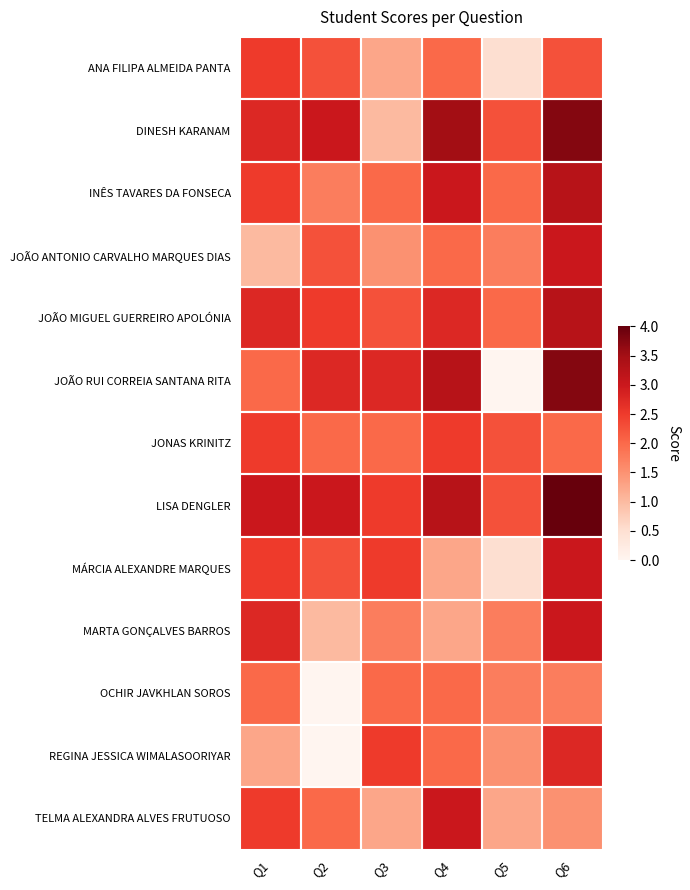

Which series has the largest total across all categories?

LISA DENGLER